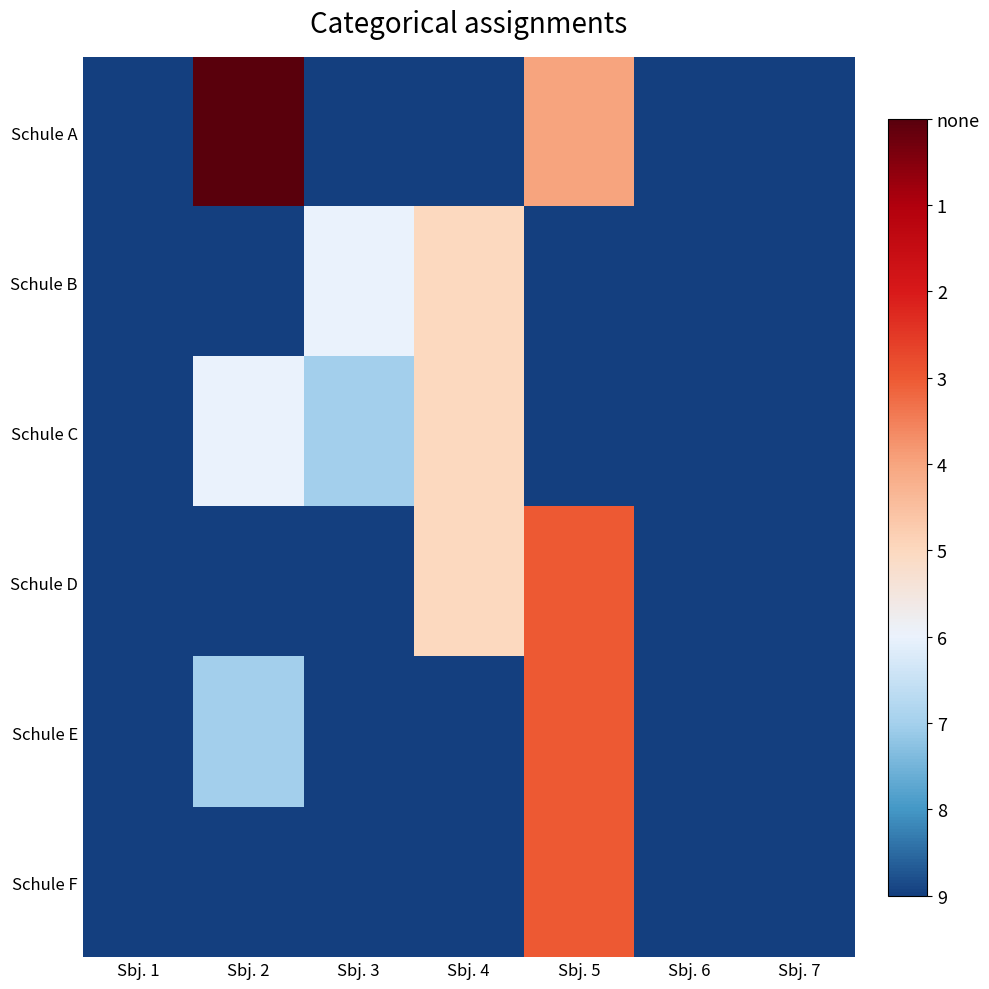

How many data points does each series have?

7